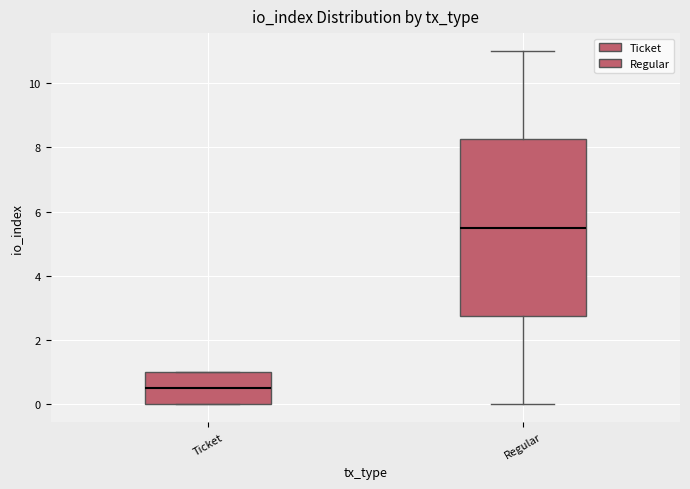

Where is the upper edge of the box for Ticket on the y-axis? The values are not printed on the chart, so give them approximately, as read against the axis.

1.0